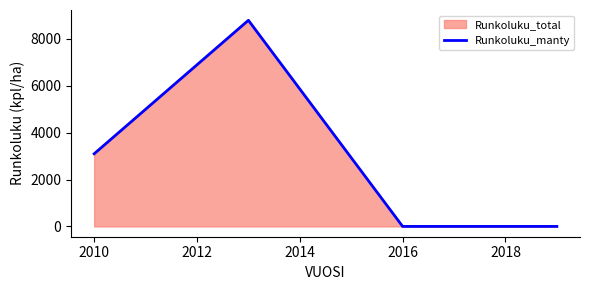

Reading right to left, what are all the values shown in this chart?

0	0	8797	3100